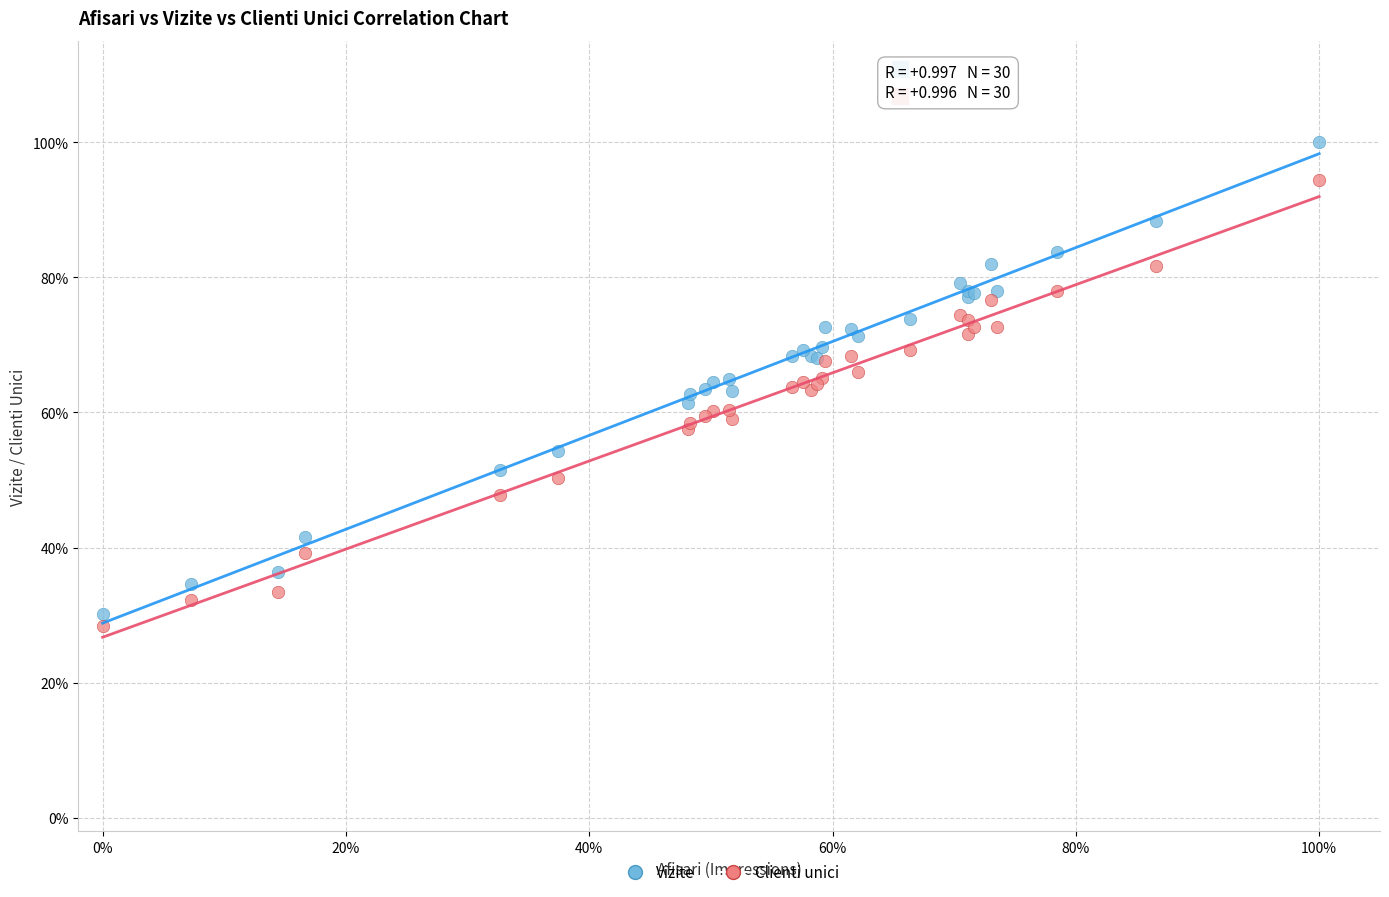

What are all the series names shown in the legend?

Vizite, Clienti unici